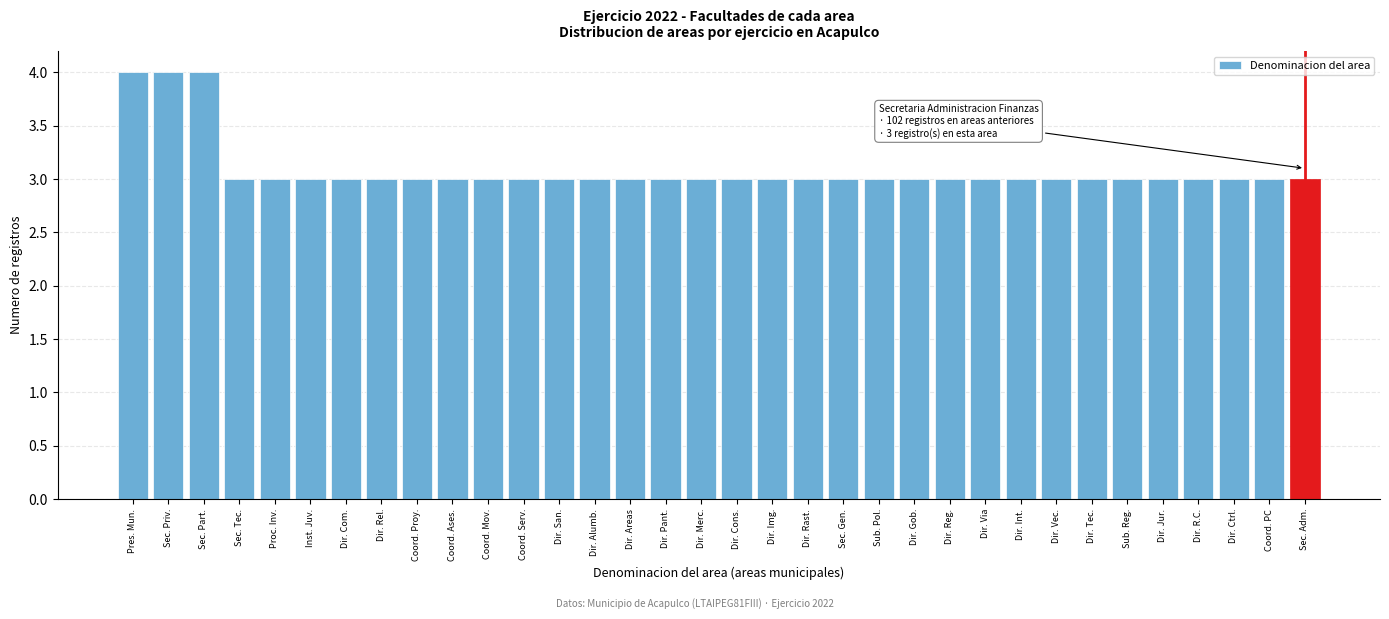

True or false: the data shows 3 at Dir. Gob..

True